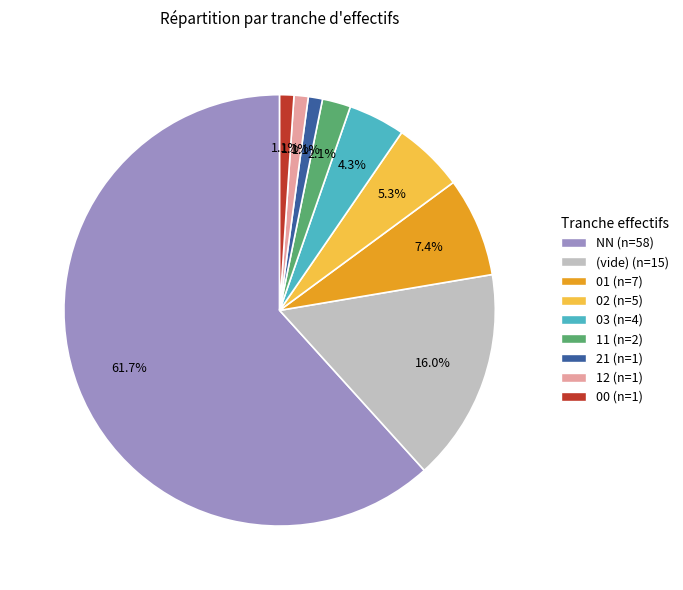

How many segments does this pie chart have?

9